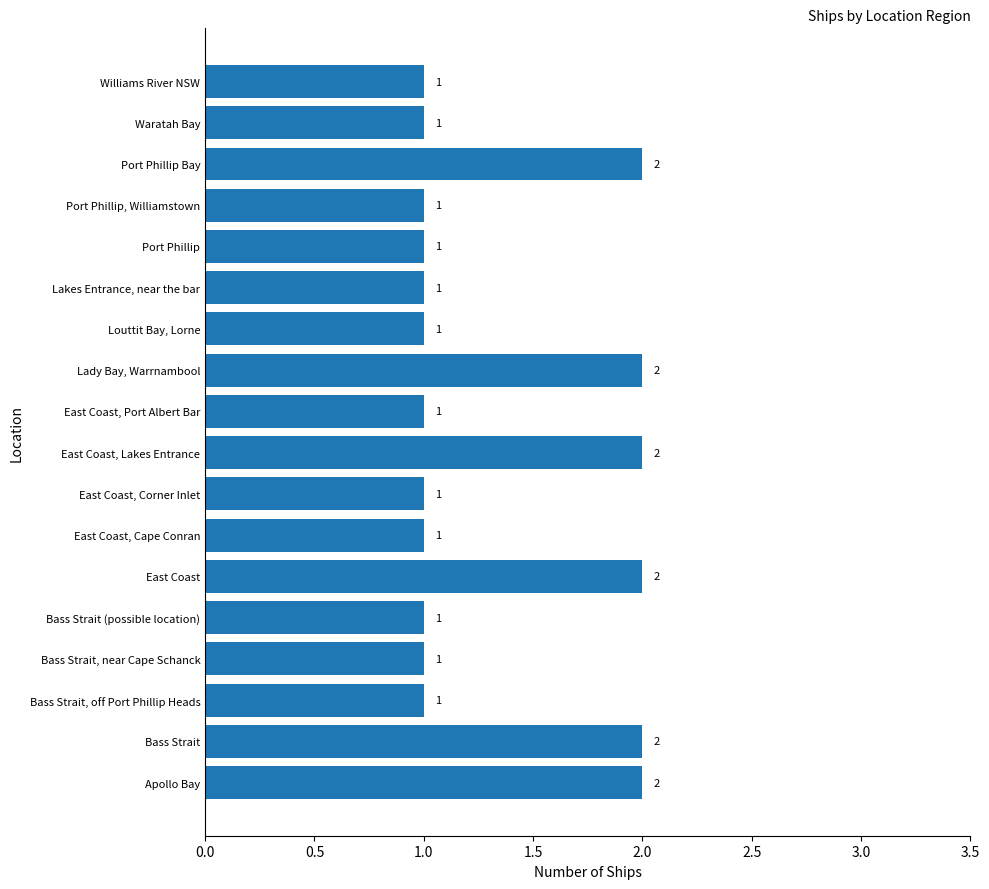

How many values are between 1 and 2?

18